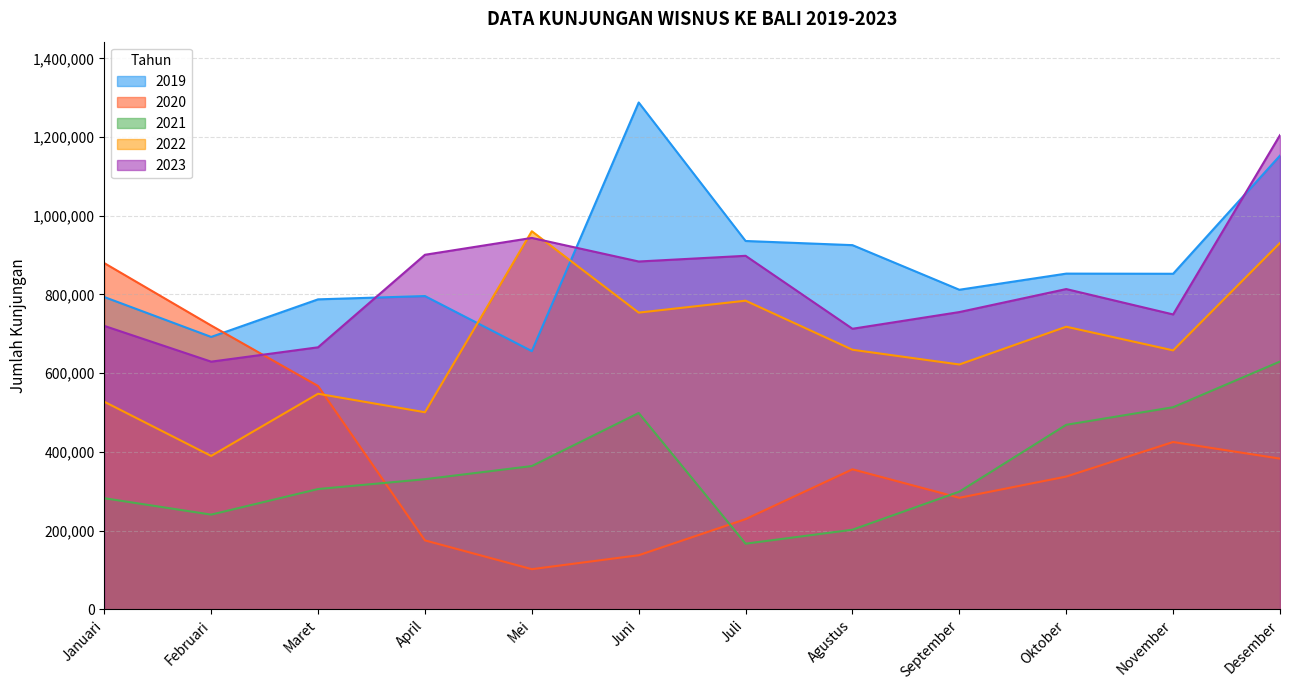

What is the difference between the maximum and minimum values in the 2022 series?

571002